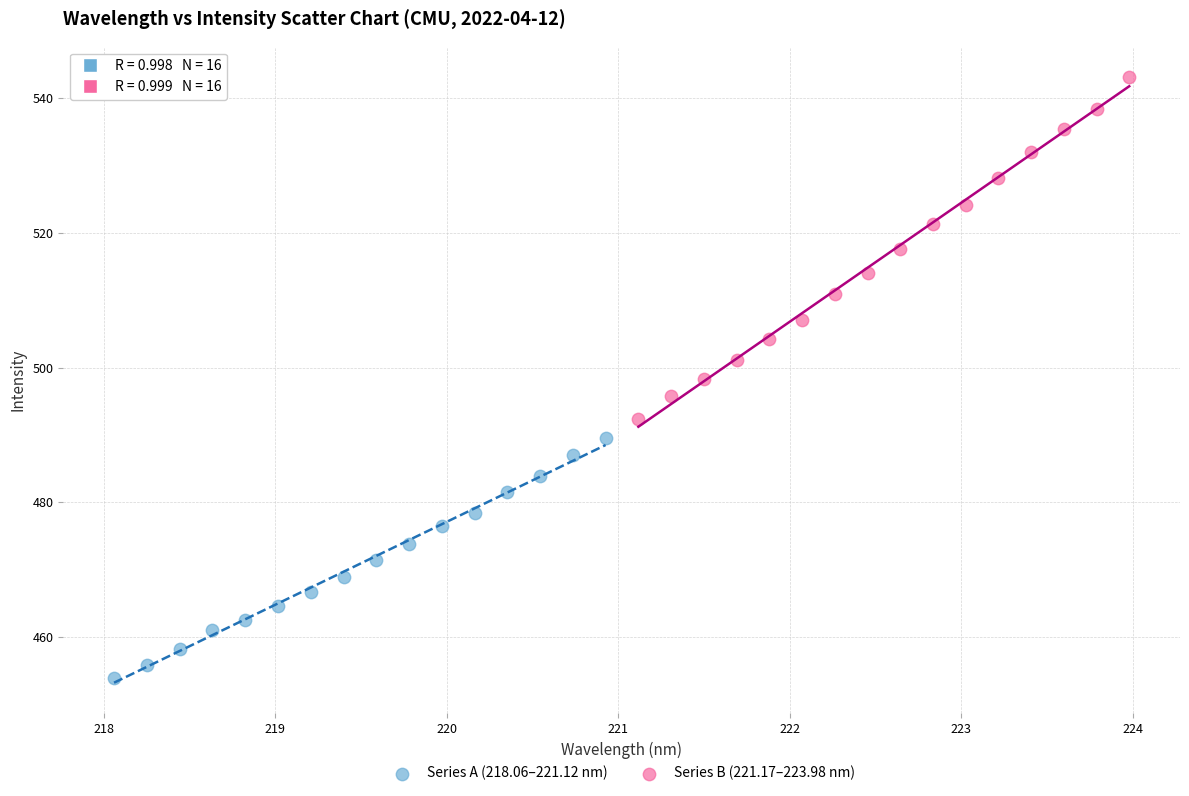

Which series contains the highest Y value?

Series B (221.17–223.98 nm)